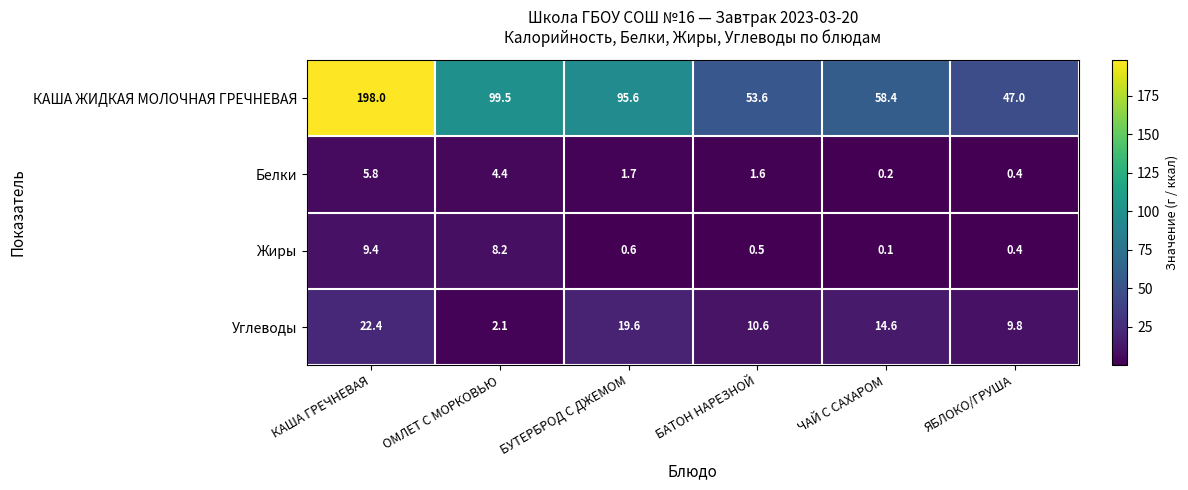

Which category has the highest value across all series?

КАША ГРЕЧНЕВАЯ